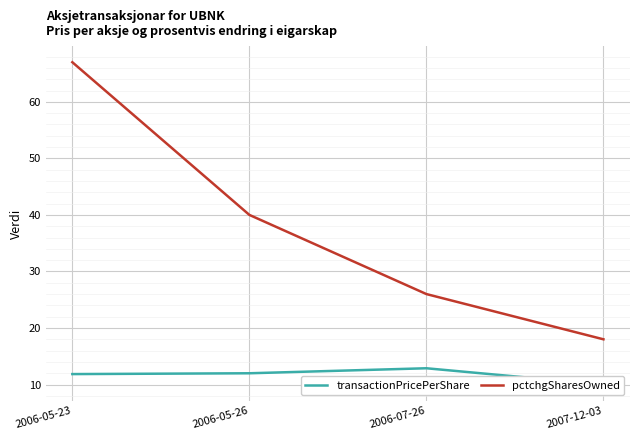

Where is transactionPricePerShare nearest to the value 11?

2006-05-23